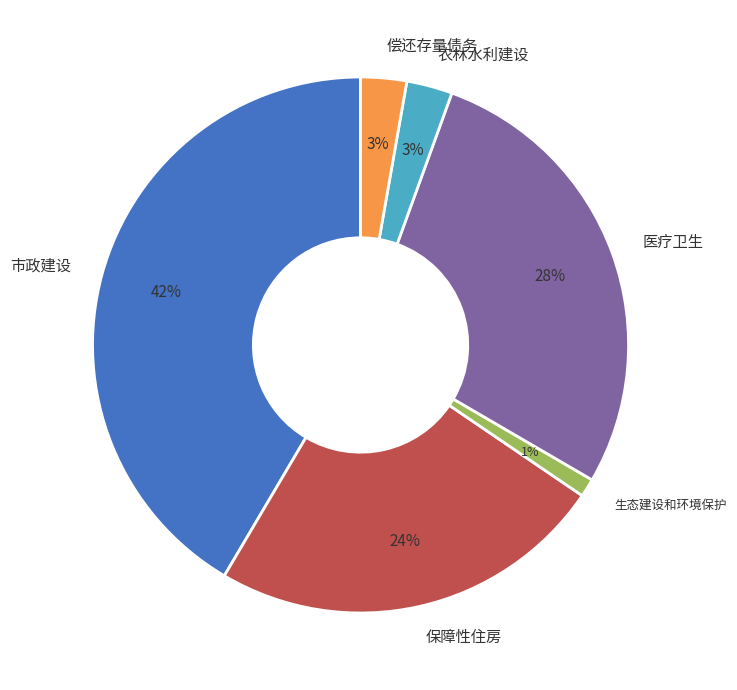

Is there a majority slice in this chart?

No